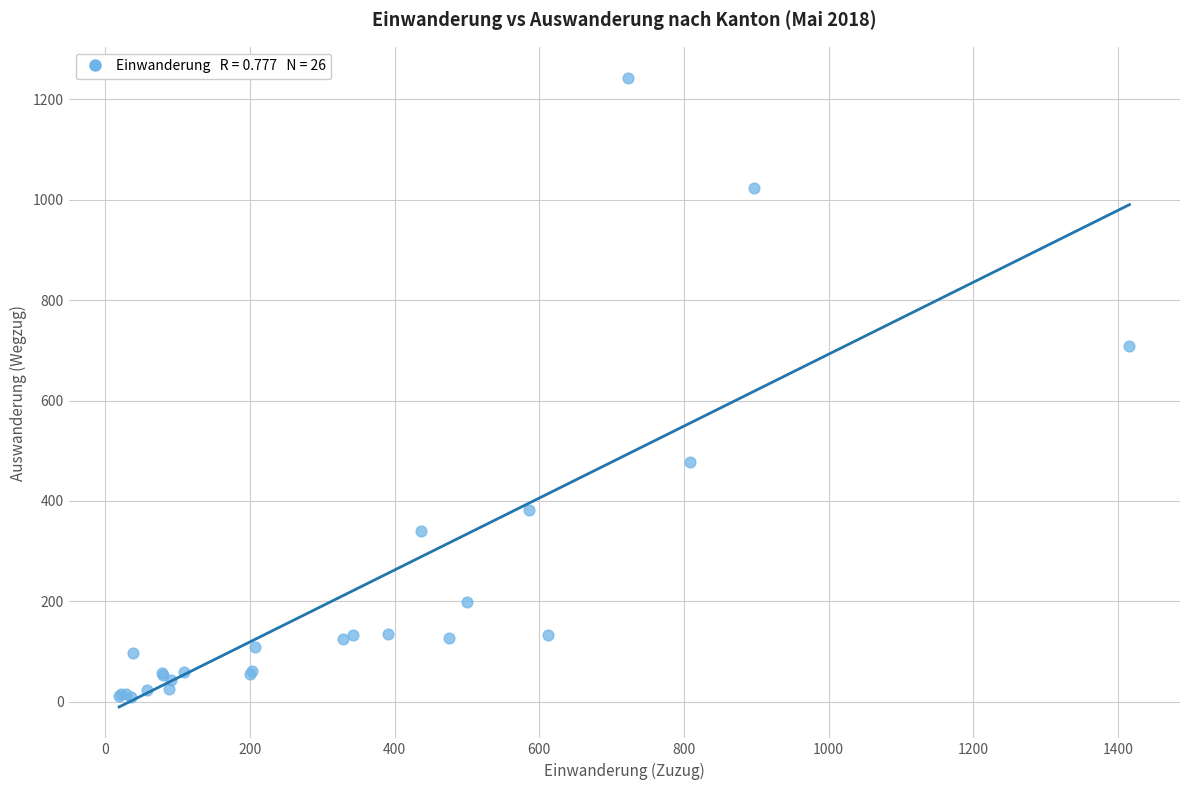

What Y value in the scatter plot is closest to 625?

708